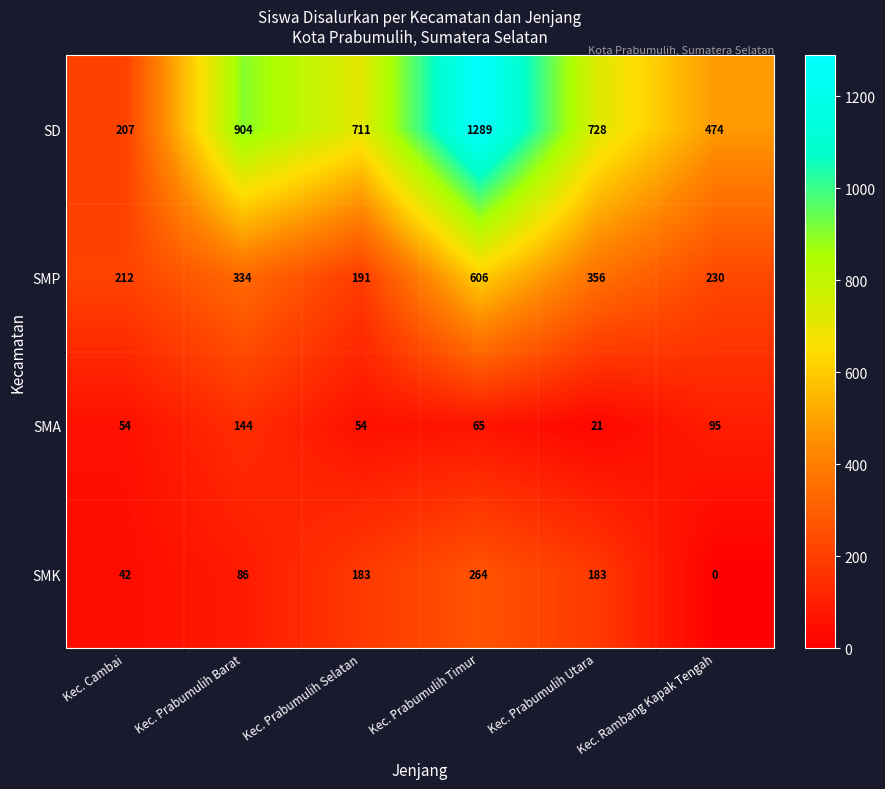

What is the difference between the SMA values at Kec. Prabumulih Selatan and Kec. Prabumulih Timur?

11